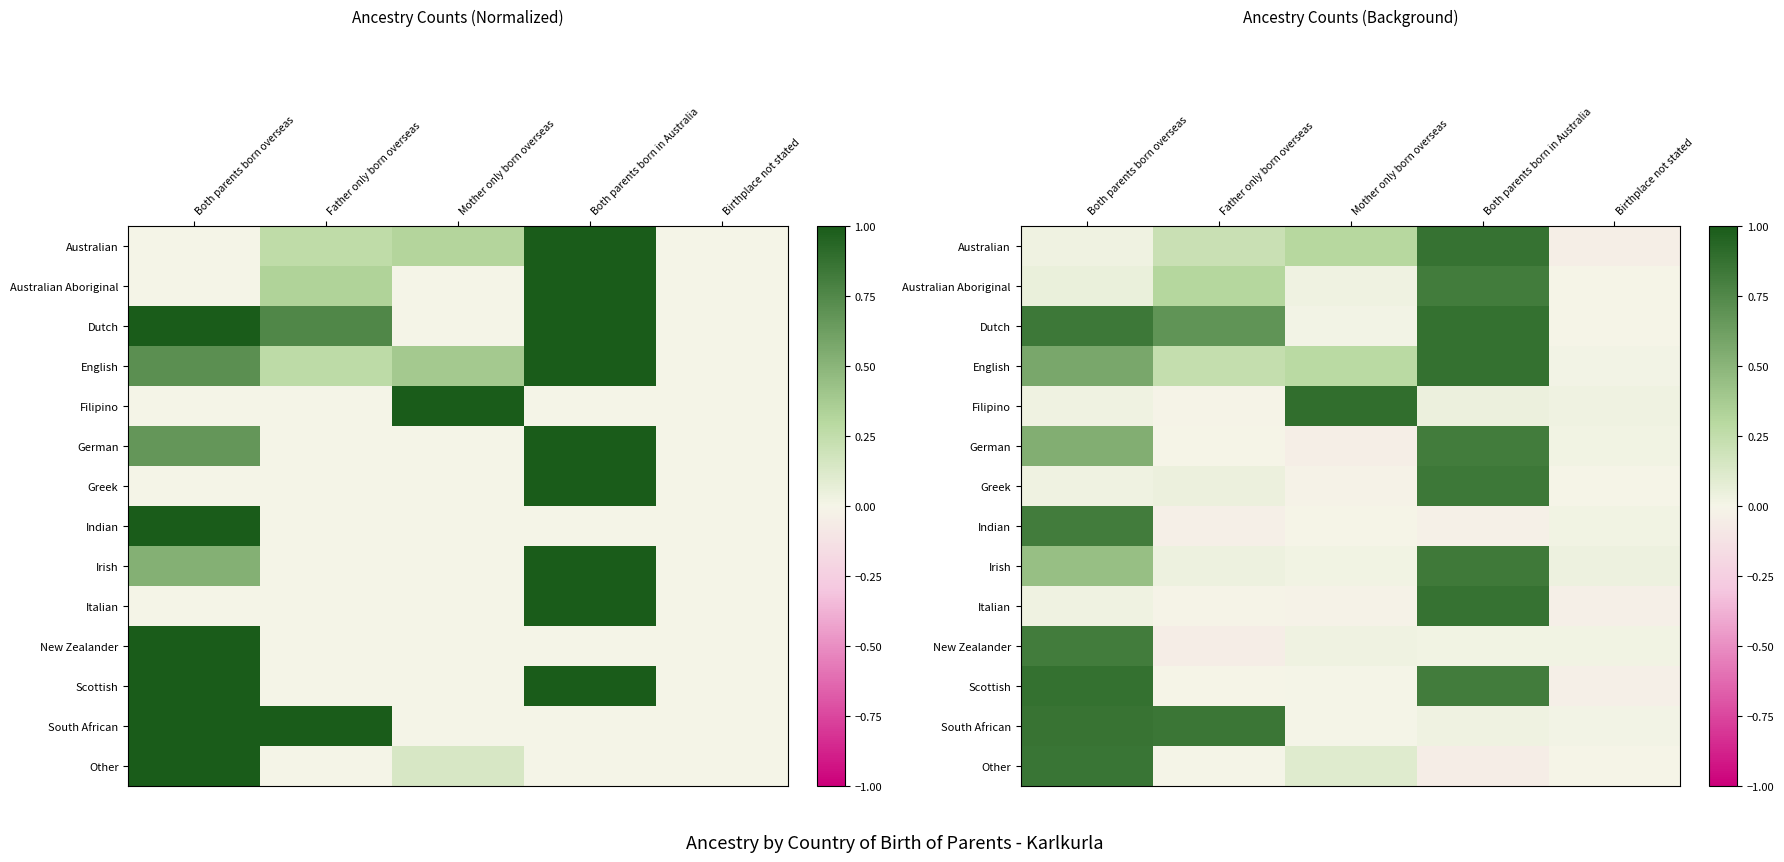

Which series has the largest total across all categories?

Dutch